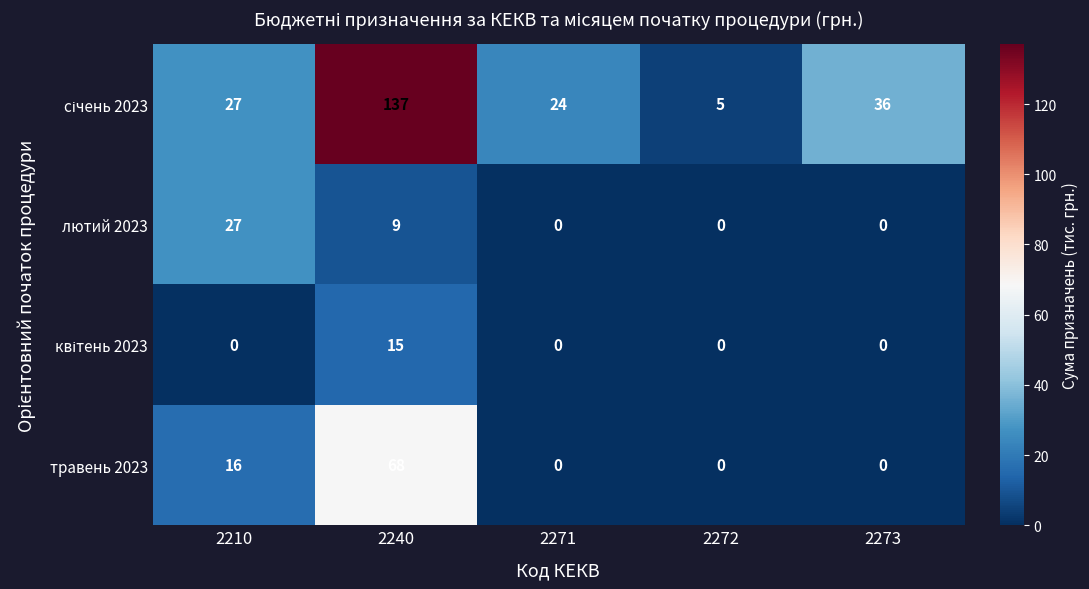

What is the spread (max minus min) of values at 2272?

5